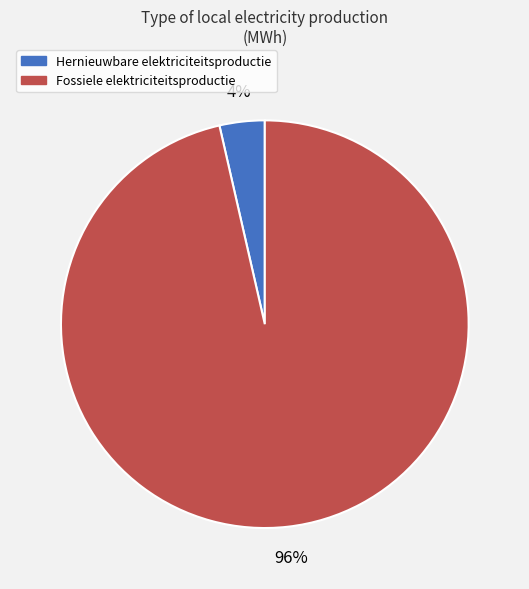

Which category has the biggest portion of the pie?

Fossiele elektriciteitsproductie